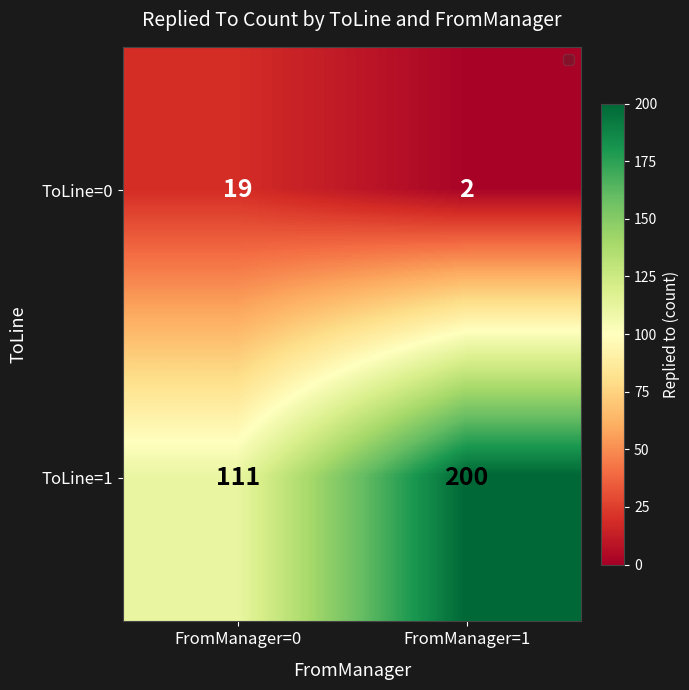

What is the difference between the highest and lowest values at FromManager=0?

92